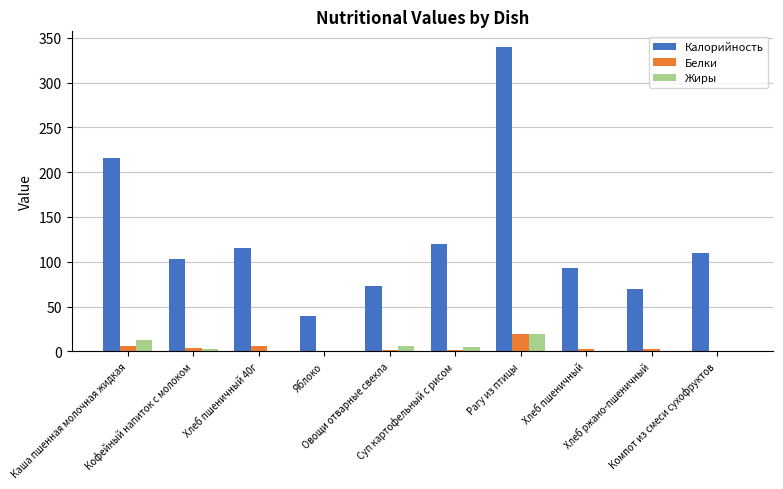

Which series has the widest spread of values?

Калорийность